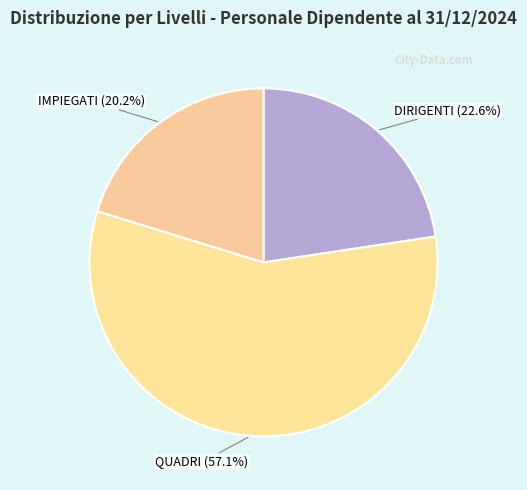

What percentage is the IMPIEGATI slice, to the nearest percent?

20%